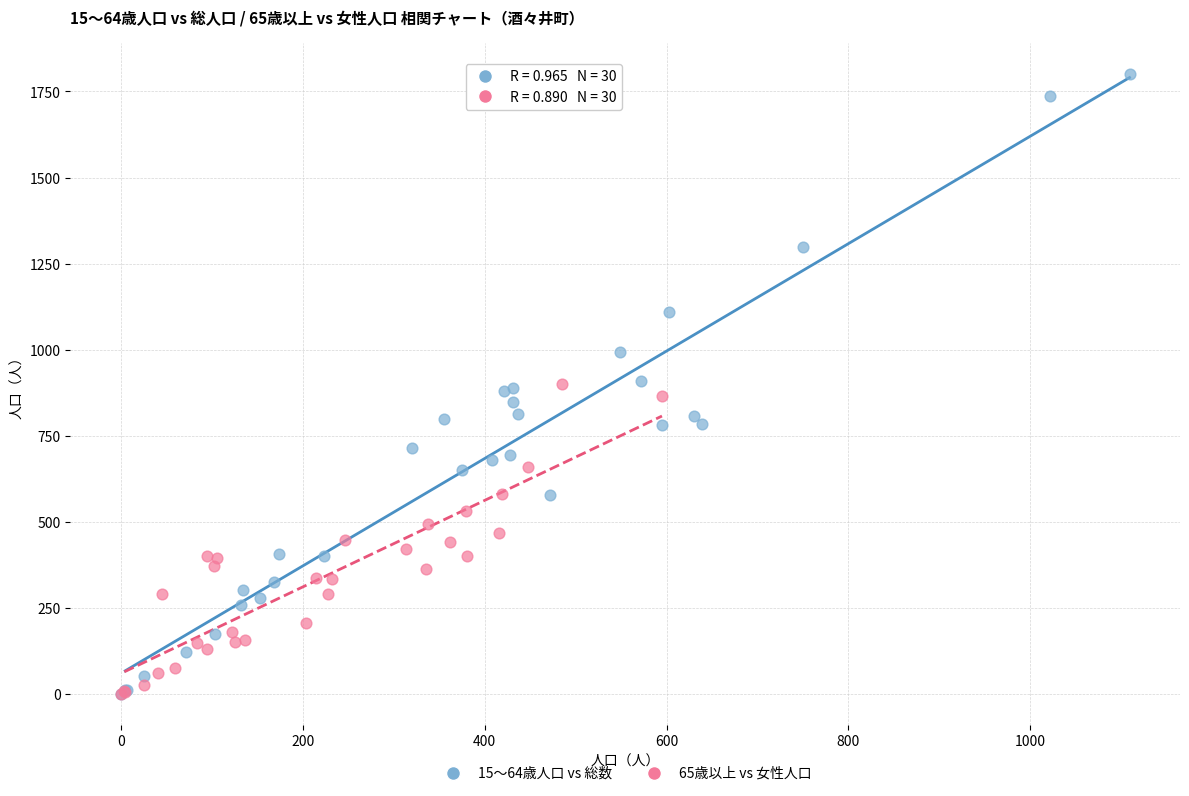

Which series has the widest spread of Y values?

15〜64歳人口 vs 総数